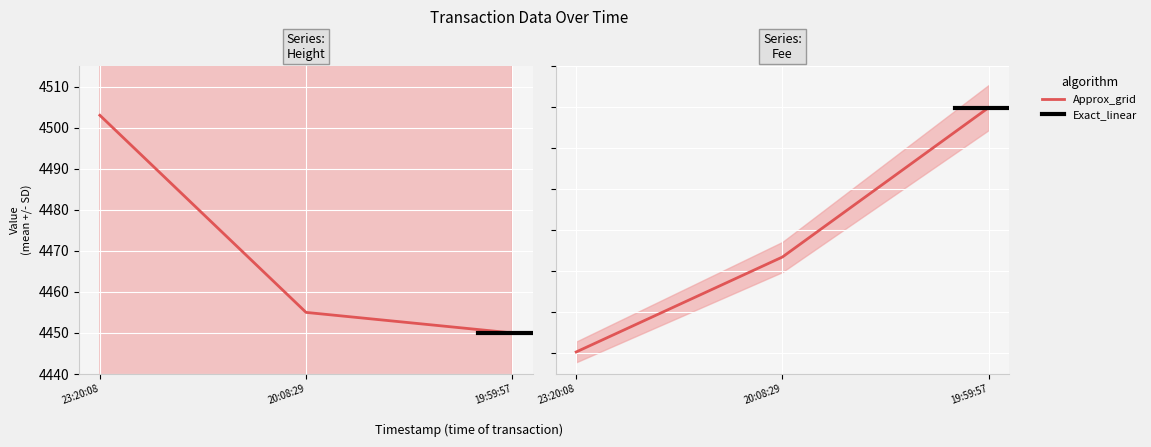

What is the total value across all series at 23:20:08?

4503.1